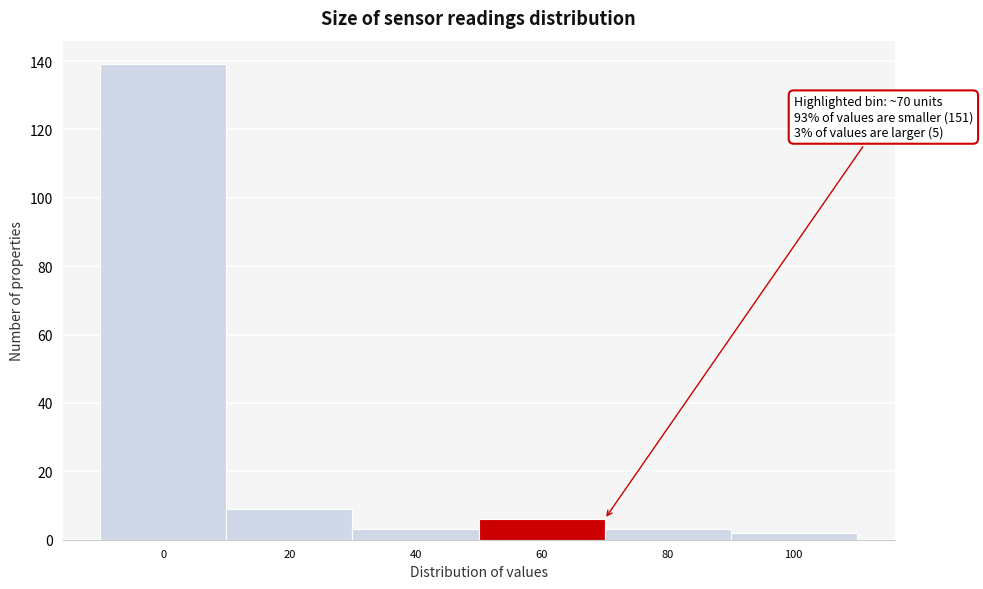

Reading right to left, transcribe all the data shown in this chart.

2	3	6	3	9	139